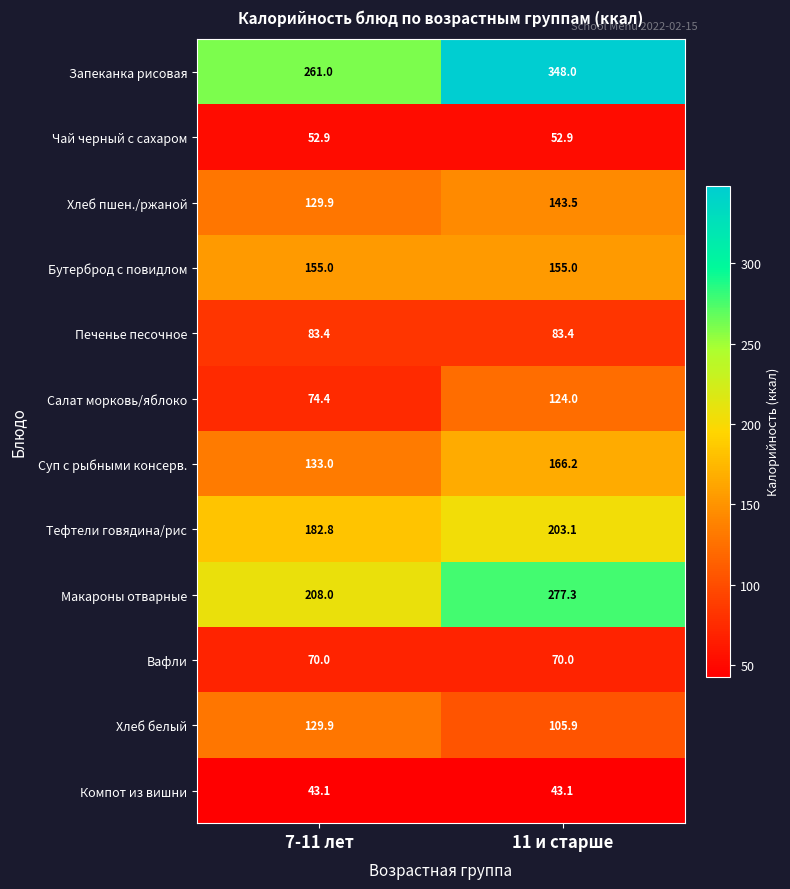

True or false: Салат морковь/яблоко has a value of 74.4 at 7-11 лет.

True